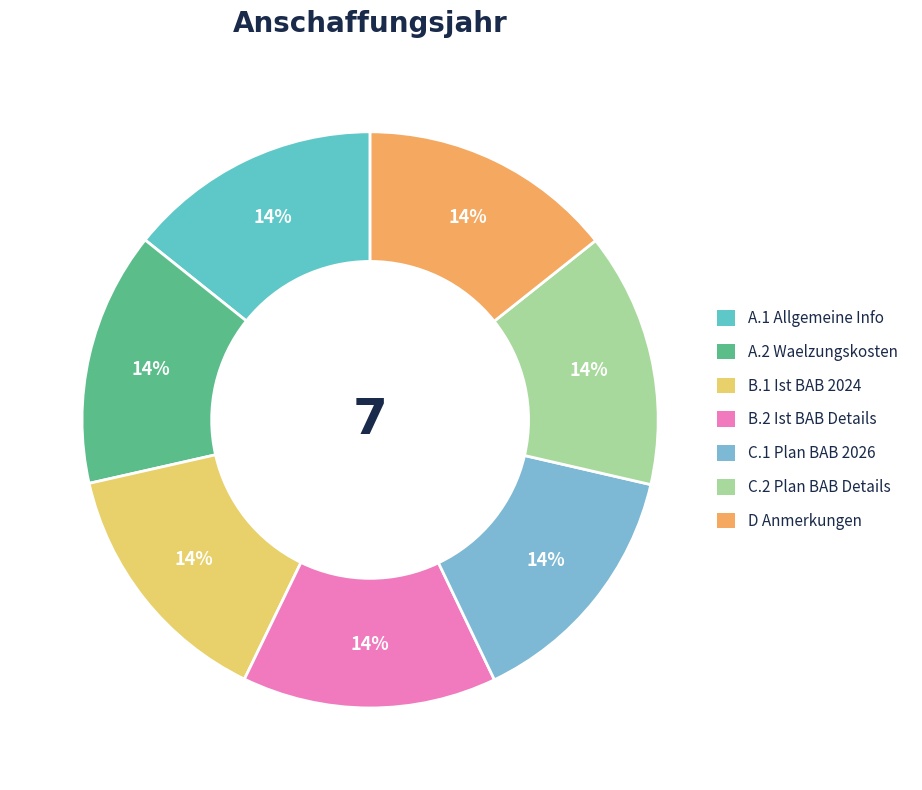

Count the number of slices in the pie.

7